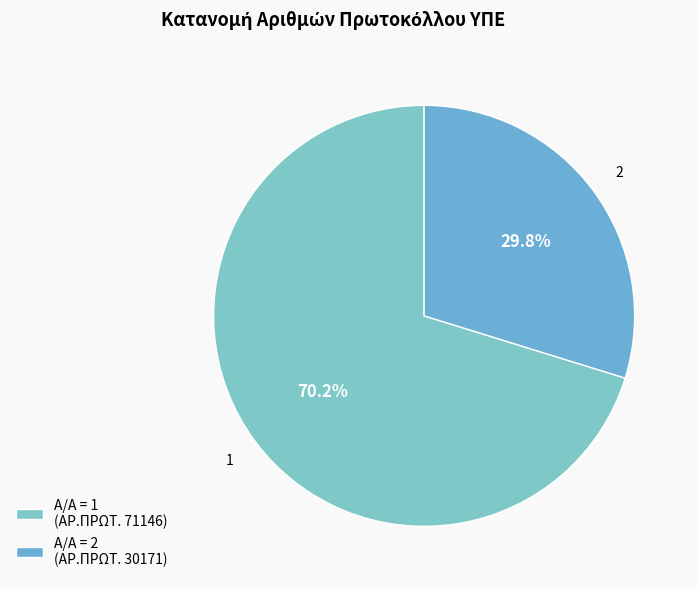

How many segments does this pie chart have?

2